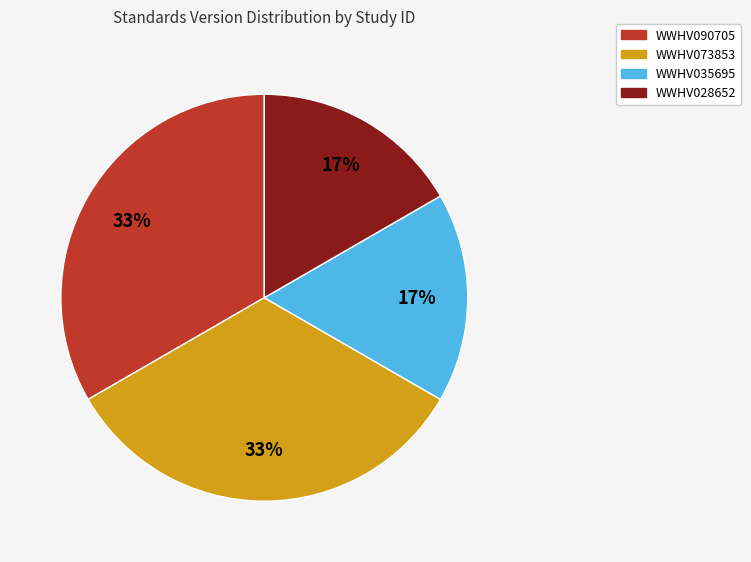

Does any single category account for the majority?

No